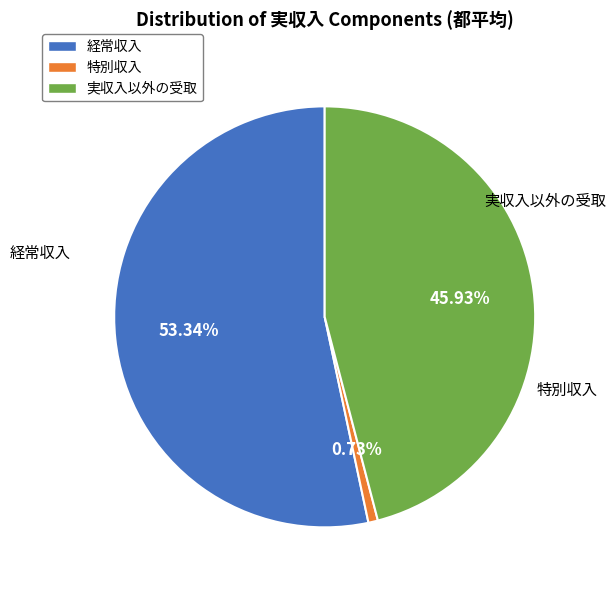

What percentage is NOT represented by 実収入以外の受取?

54.1%